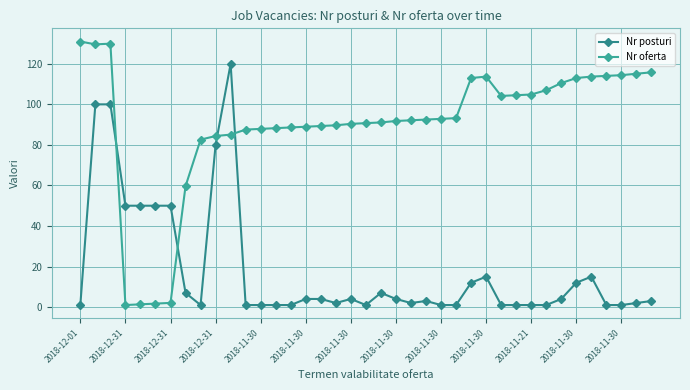

Does the chart display data point markers on the line(s)?

Yes